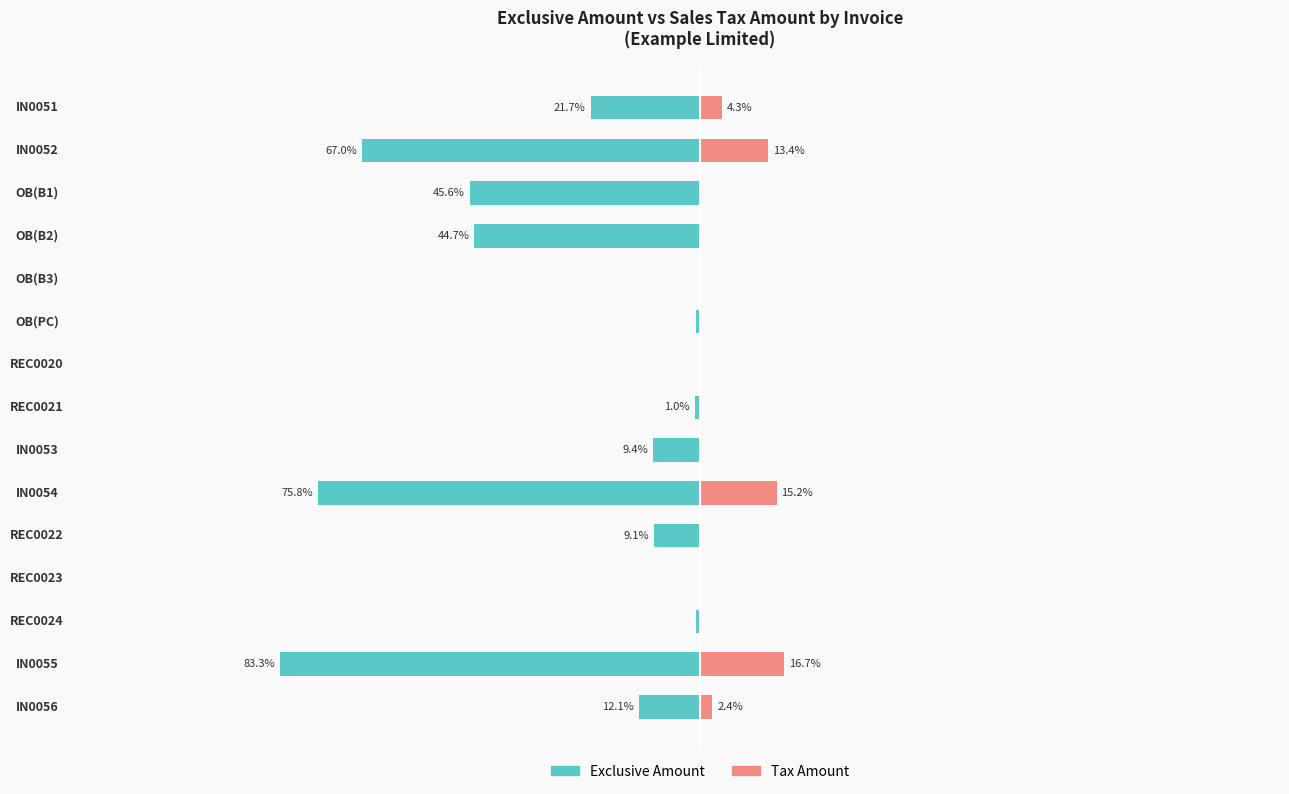

The value of Exclusive Amount at OB(PC) is -0.4. True or false?

False